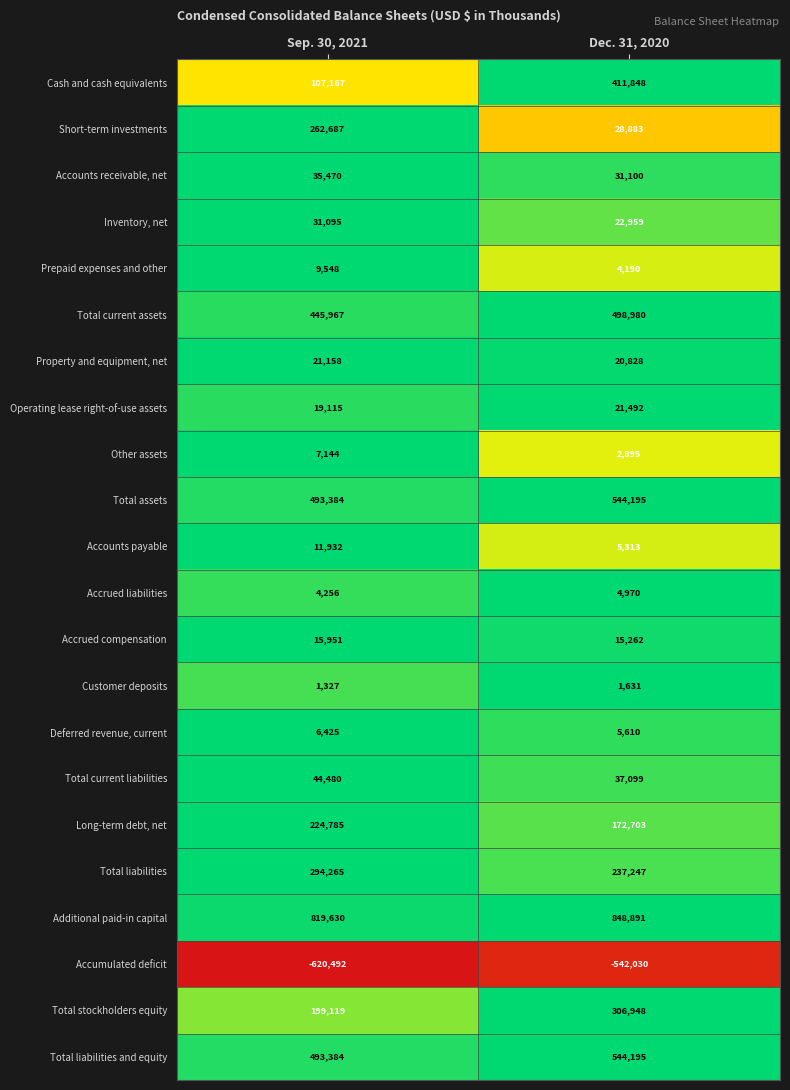

Which label corresponds to the largest value in the chart?

Dec. 31, 2020